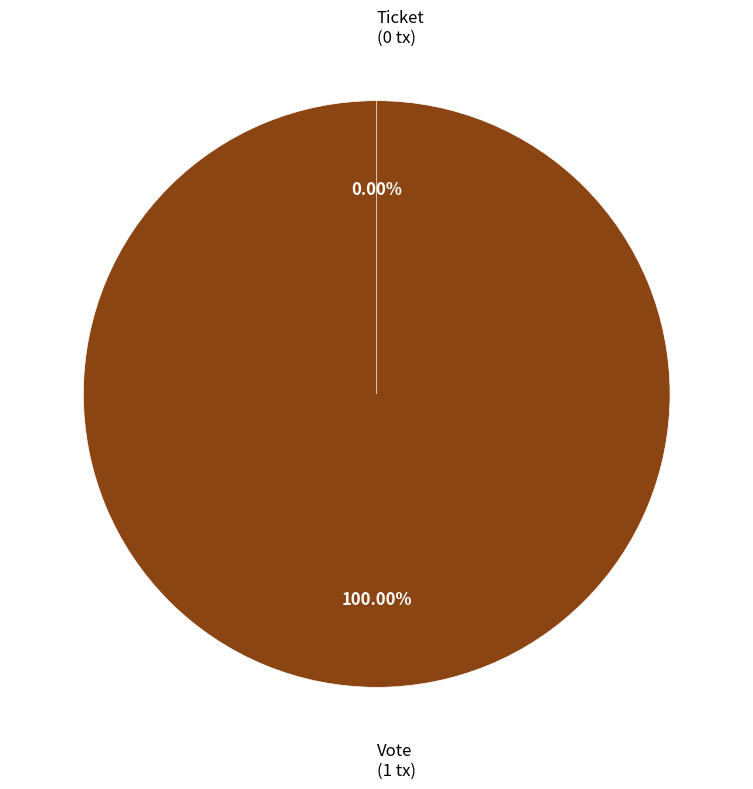

To the nearest percent, what is the difference between the largest and smallest slice percentages?

100%